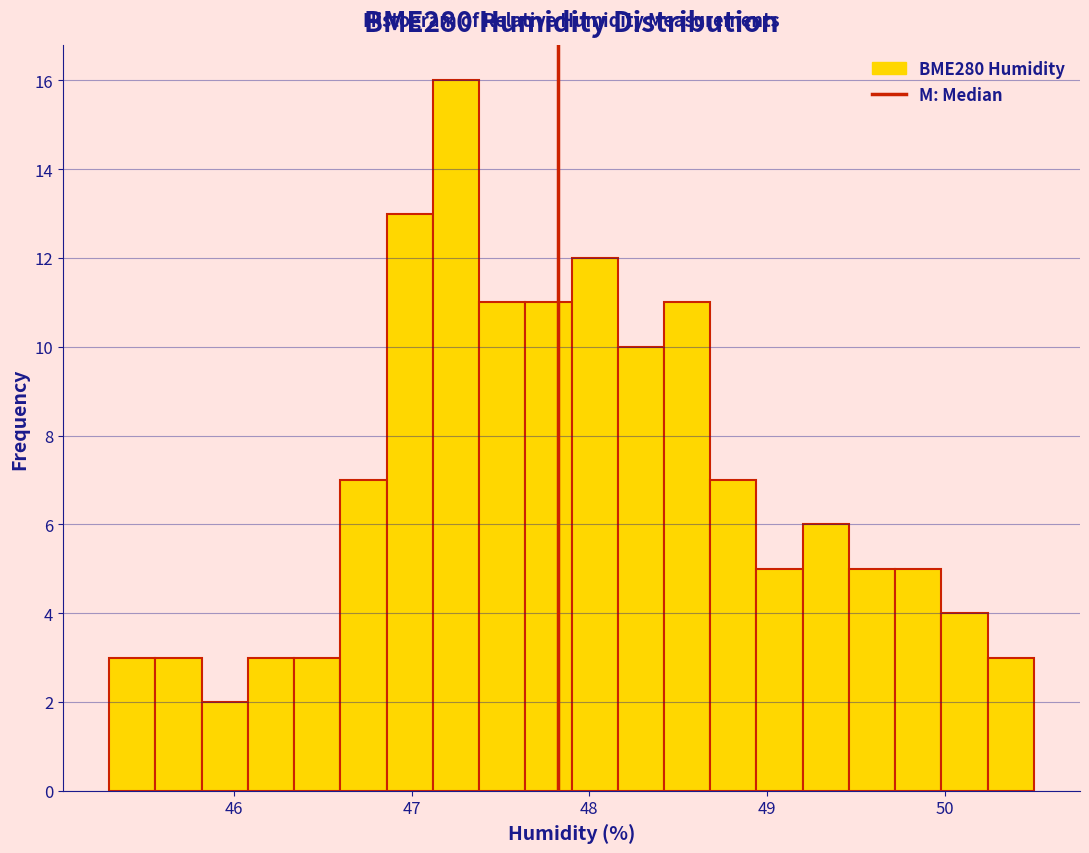

Read against the x-axis, roughly where is the centre of the tallest bar?

47.3